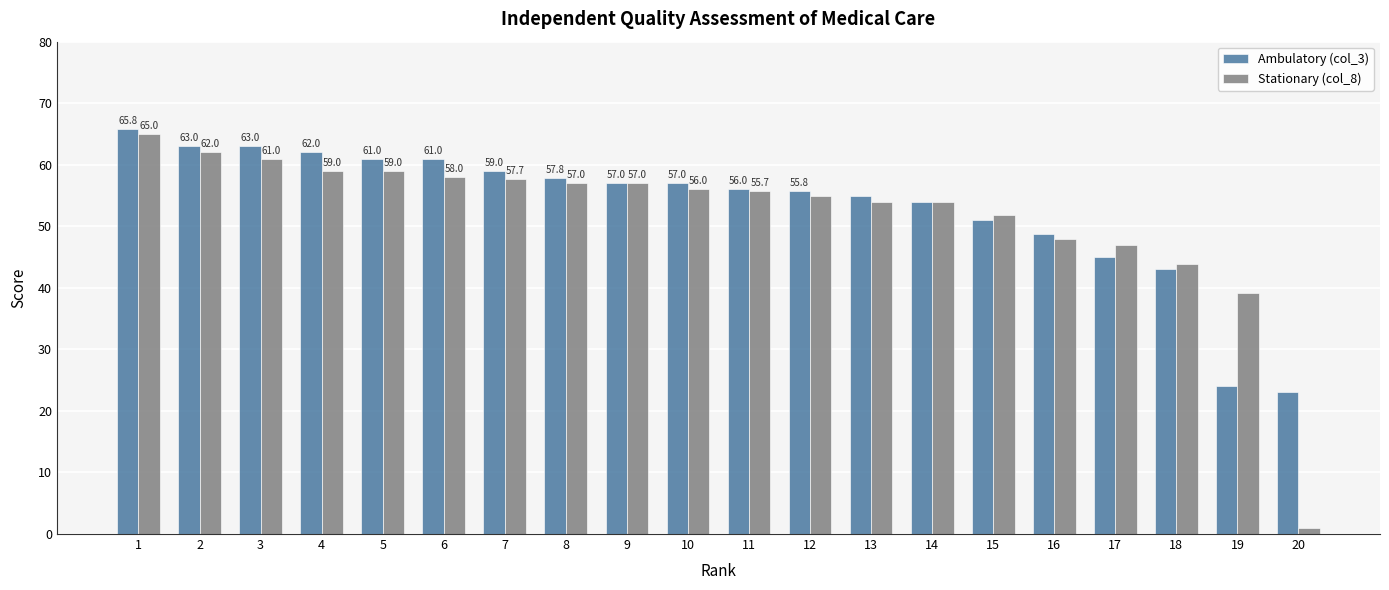

At which category is the sum across all series the highest?

1